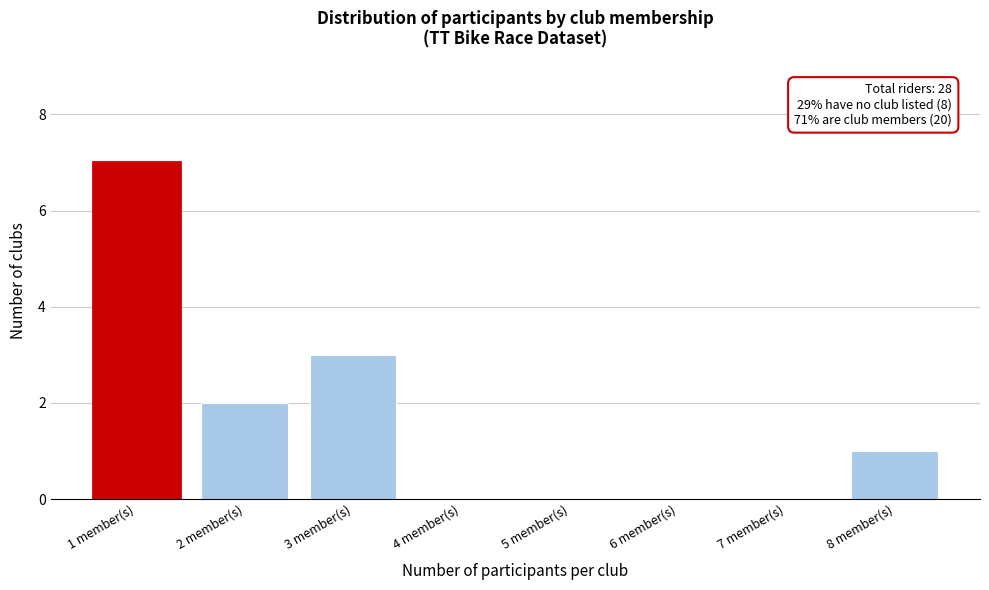

Reading left to right, what are all the values shown in this chart?

1 member(s)=7	2 member(s)=2	3 member(s)=3	4 member(s)=0	5 member(s)=0	6 member(s)=0	7 member(s)=0	8 member(s)=1